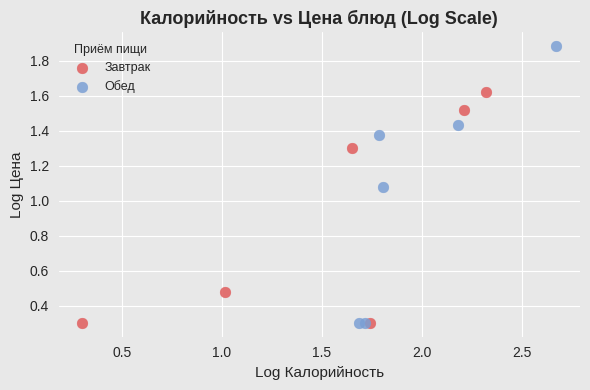

Which series has the largest Y range (max minus min)?

Обед